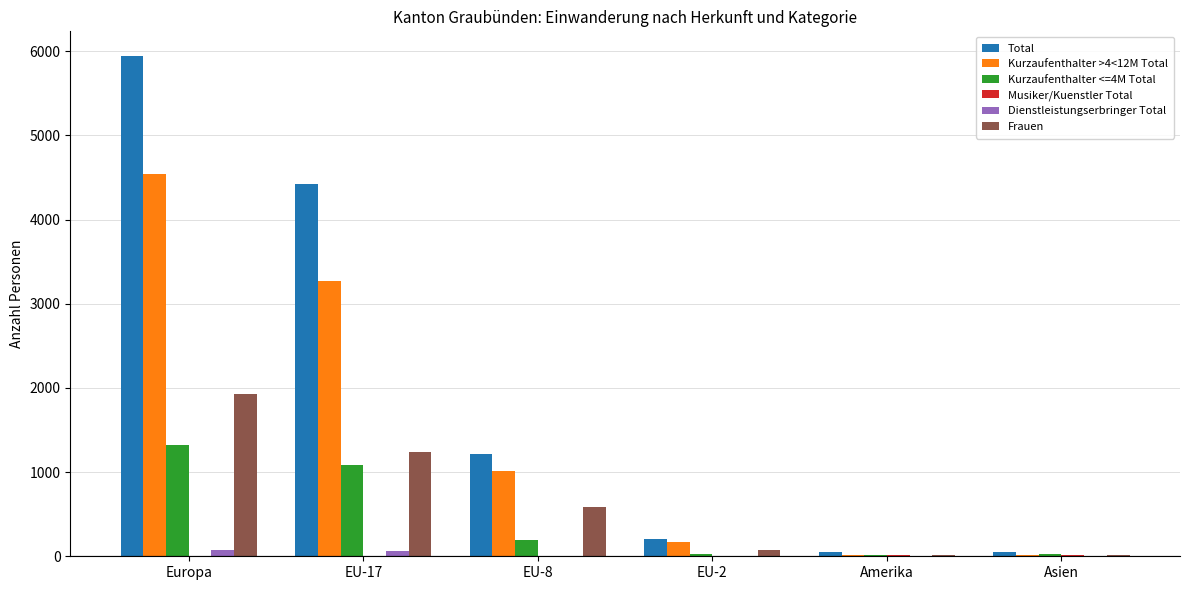

What is the maximum value for Frauen?

1927